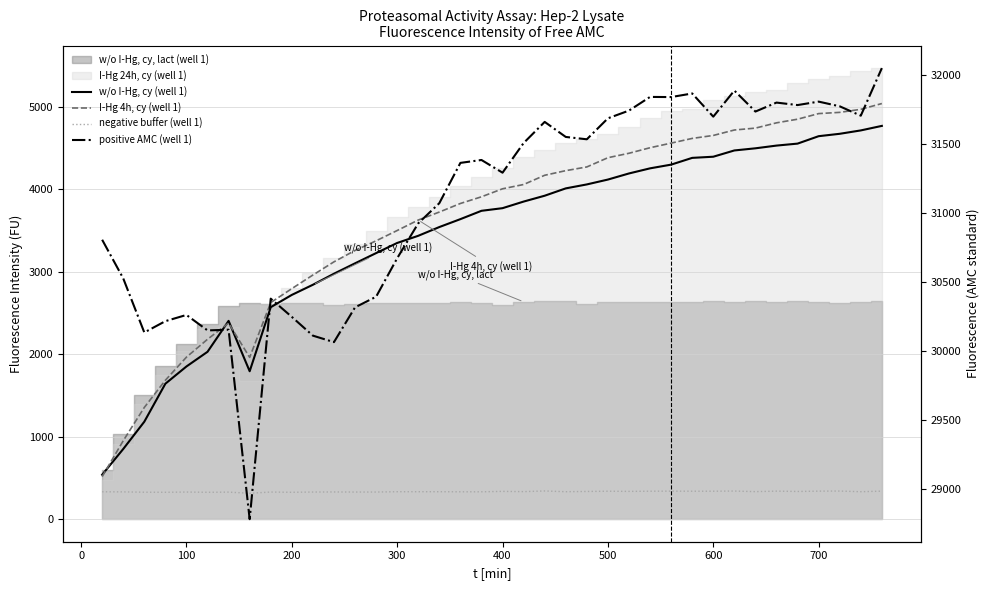

True or false: positive AMC (well 1) and w/o I-Hg, cy (well 1) intersect in this chart.

False